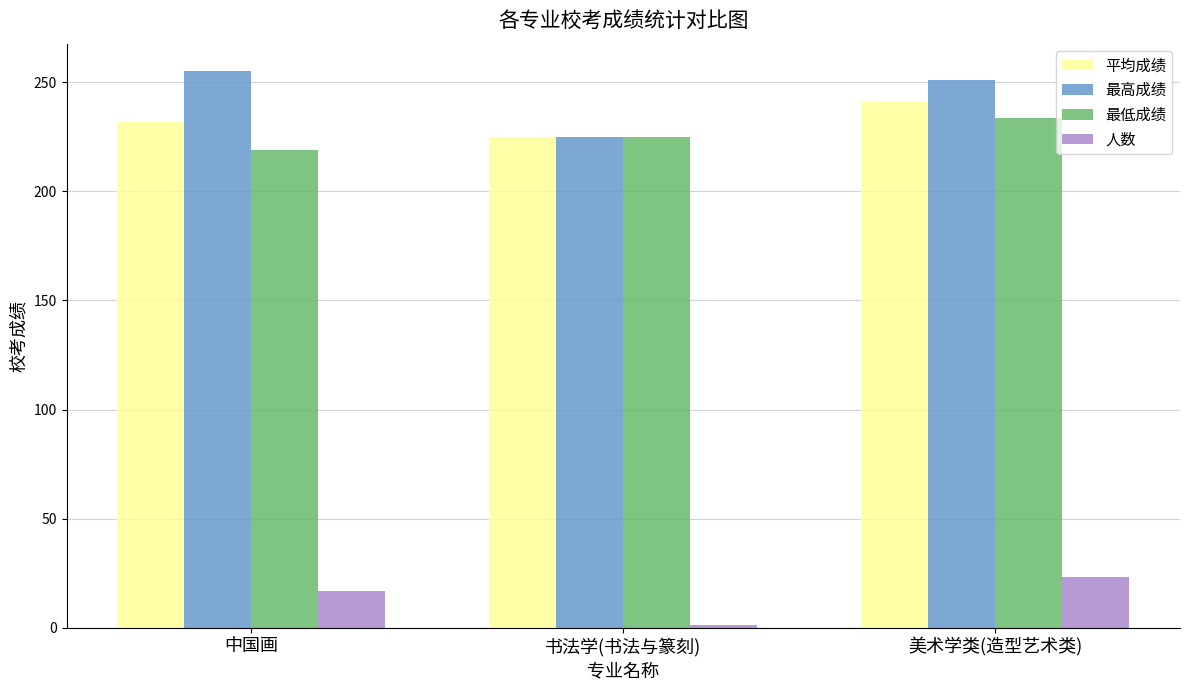

What are all the series names shown in the legend?

平均成绩, 最高成绩, 最低成绩, 人数